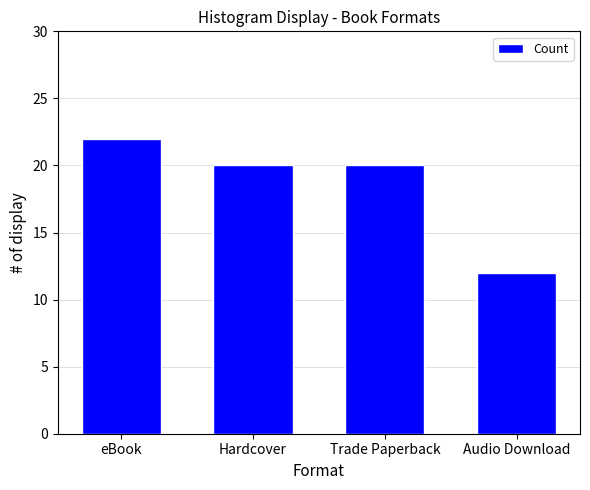

What is the greatest value displayed?

22